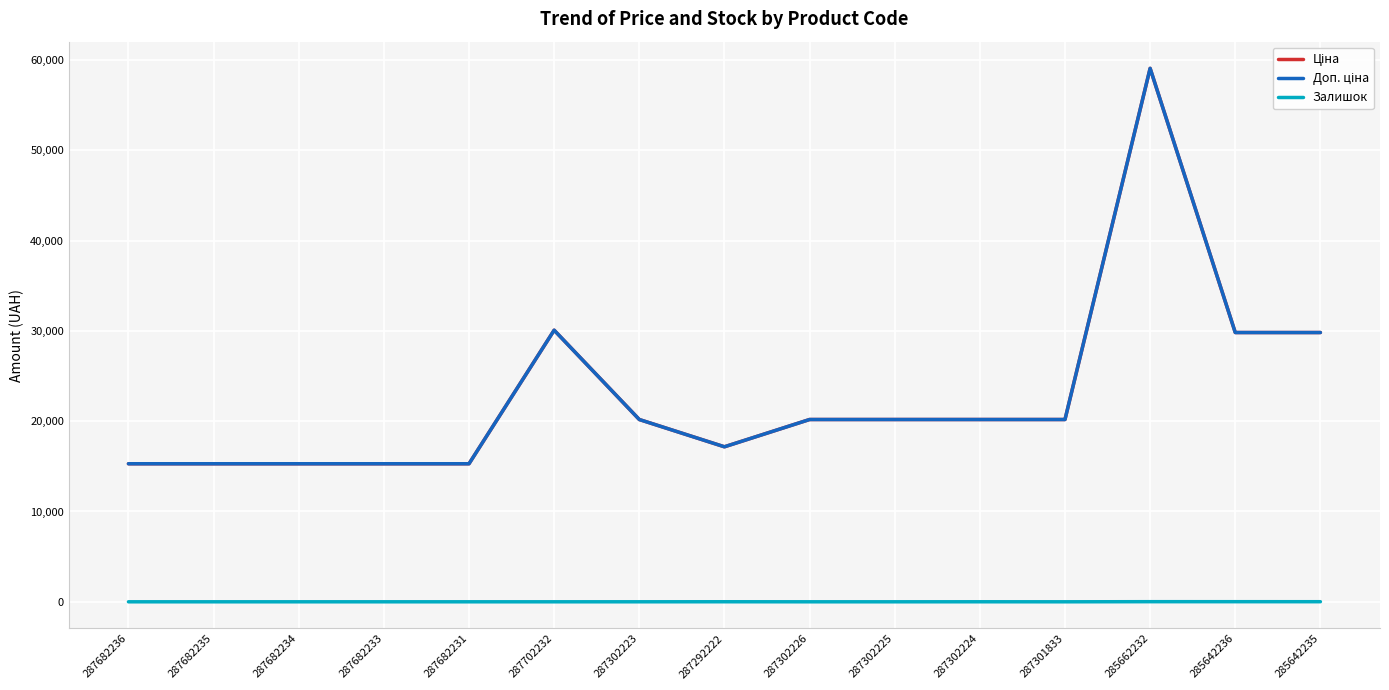

What is the value of the Ціна point at the 8th from the left?

17165.0